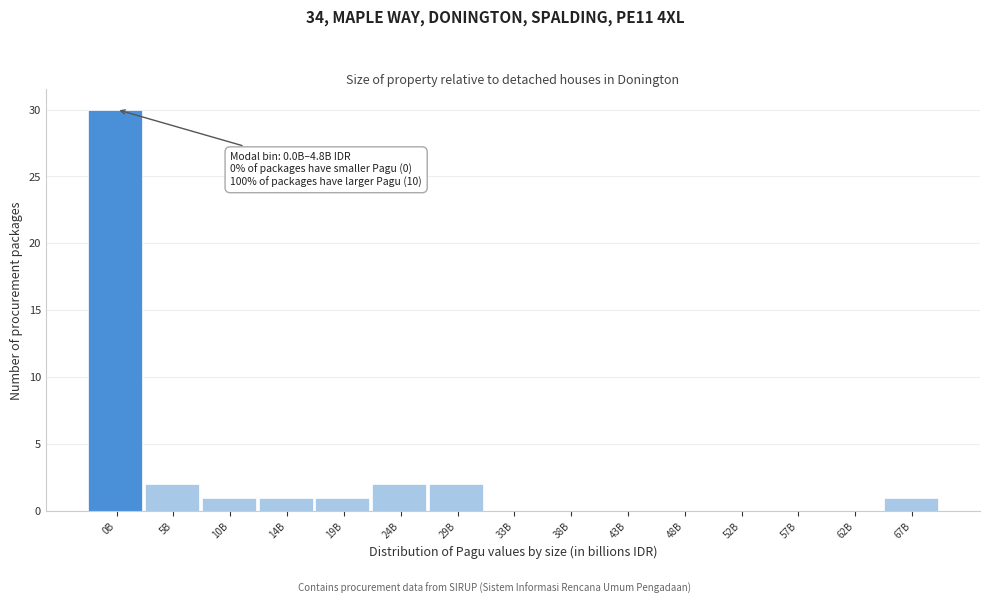

Reading left to right, what are all the values shown in this chart?

0B=30	5B=2	10B=1	14B=1	19B=1	24B=2	29B=2	33B=0	38B=0	43B=0	48B=0	52B=0	57B=0	62B=0	67B=1